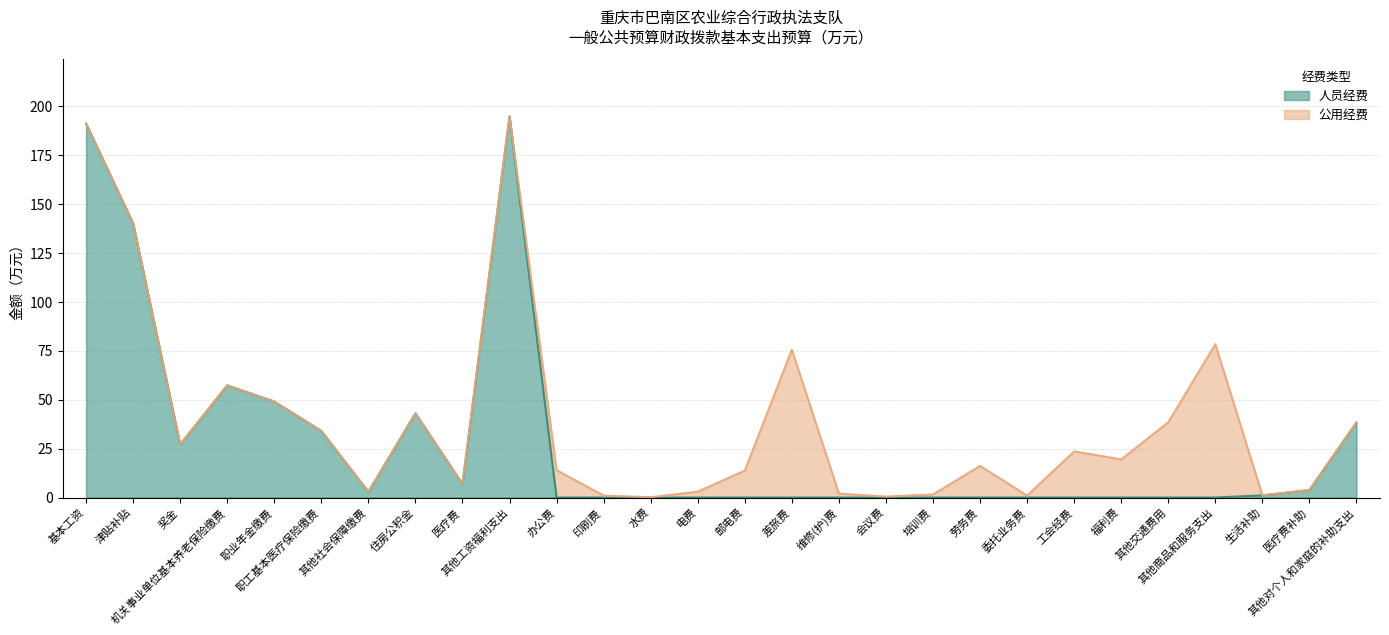

What is the change in value from 职业年金缴费 to 医疗费?

-42.2